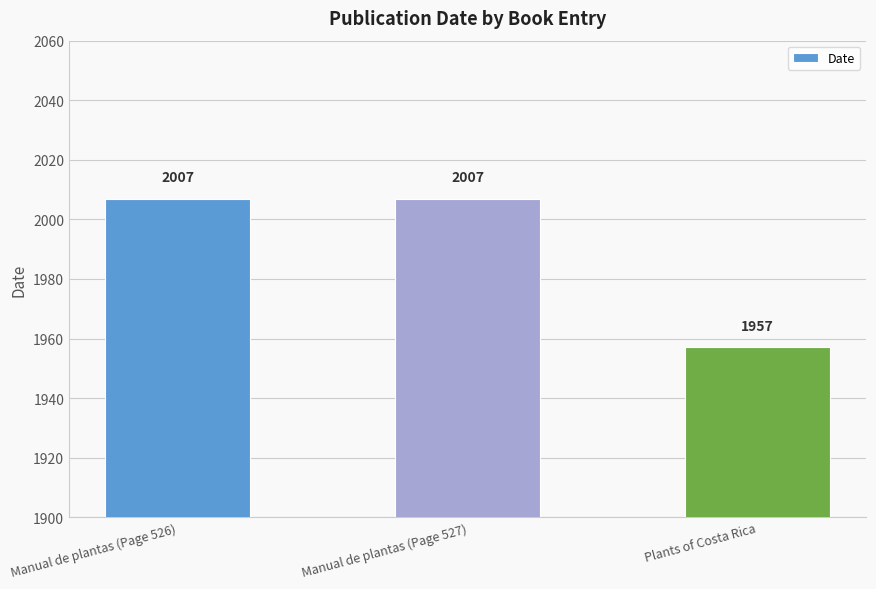

What is the smallest value displayed?

1957